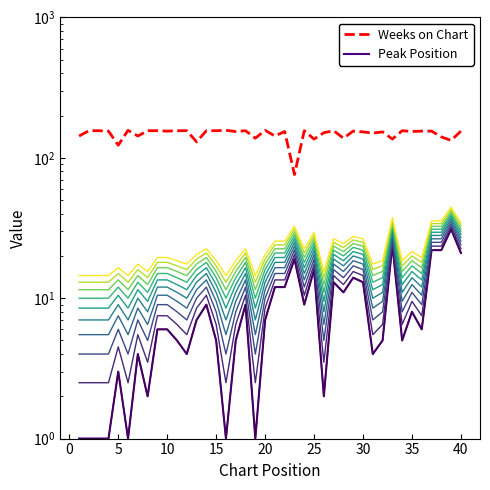

Does the chart have visible grid lines?

No